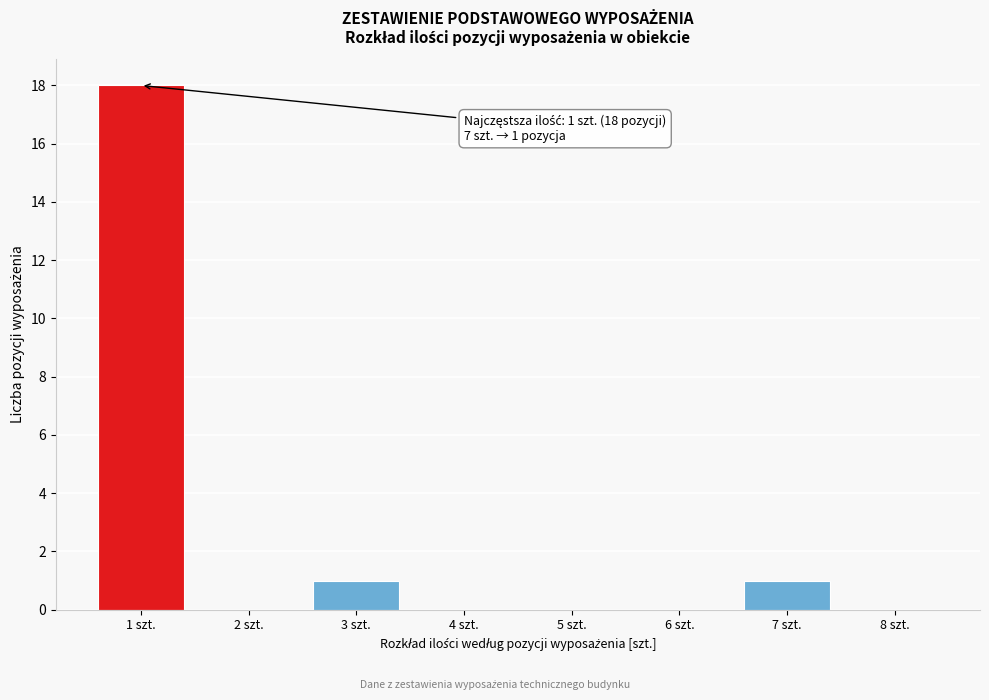

Reading right to left, list all the values displayed in this chart.

8 szt.=0	7 szt.=1	6 szt.=0	5 szt.=0	4 szt.=0	3 szt.=1	2 szt.=0	1 szt.=18